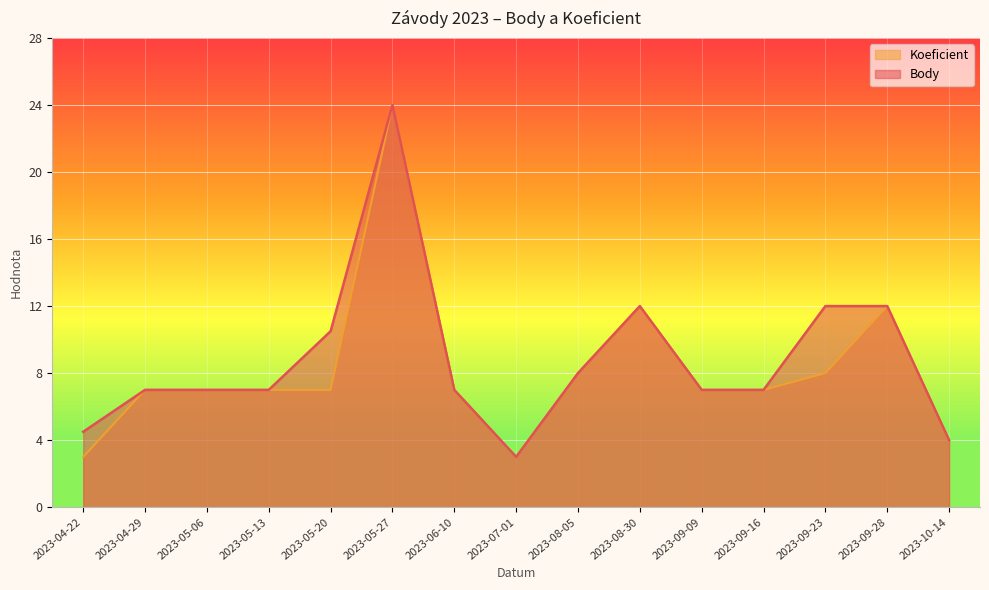

Rank the series by their average value, from highest to lowest.

Body, Koeficient